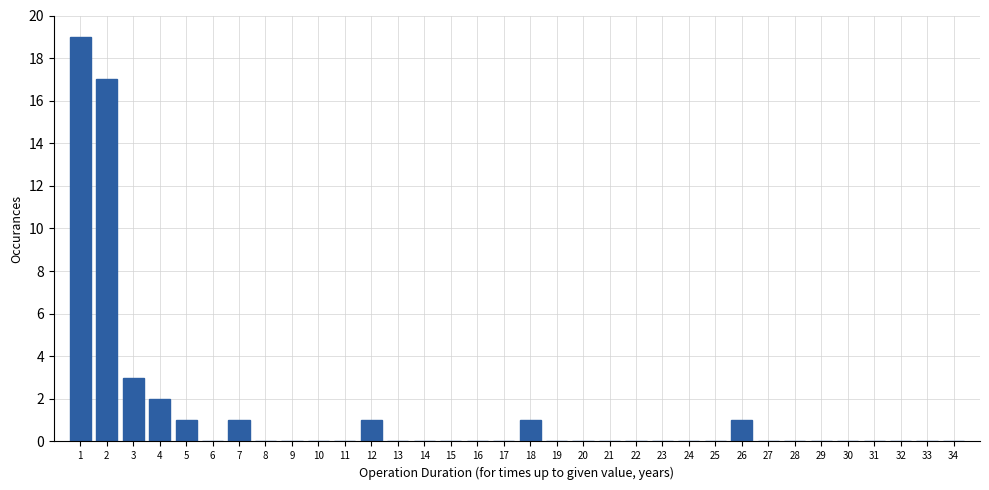

How tall is the bar that spans 0.5 to 1.5 on the x-axis? The values are not printed on the chart, so give them approximately, as read against the axis.

19